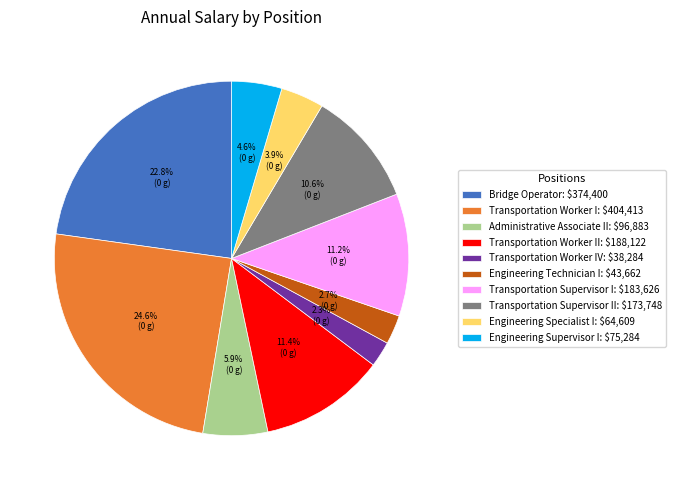

Does any single category account for the majority?

No